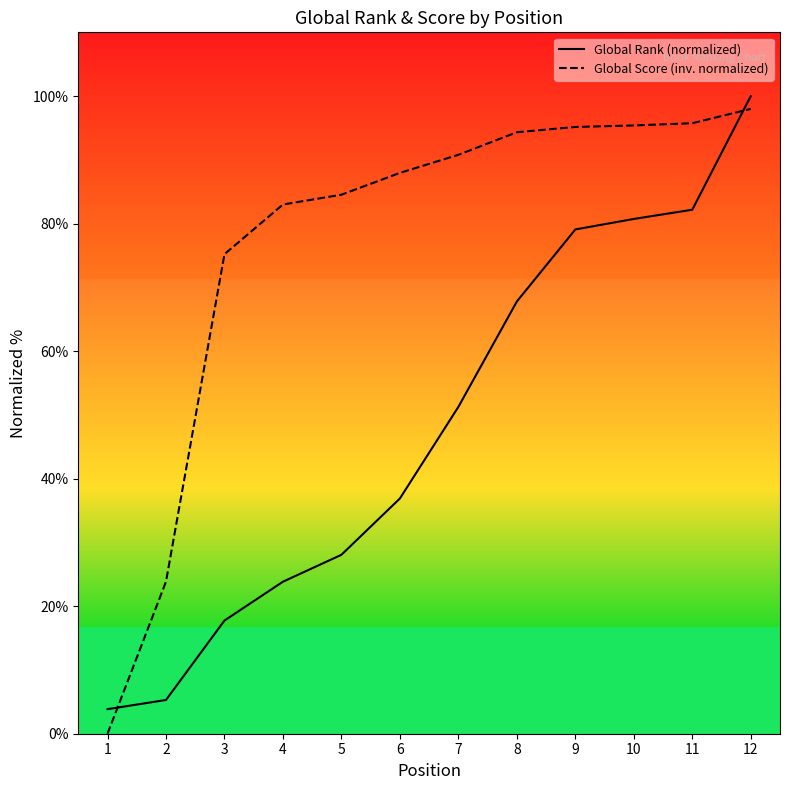

At 10, list the series in order from largest to smallest.

Global Score (inv. normalized), Global Rank (normalized)